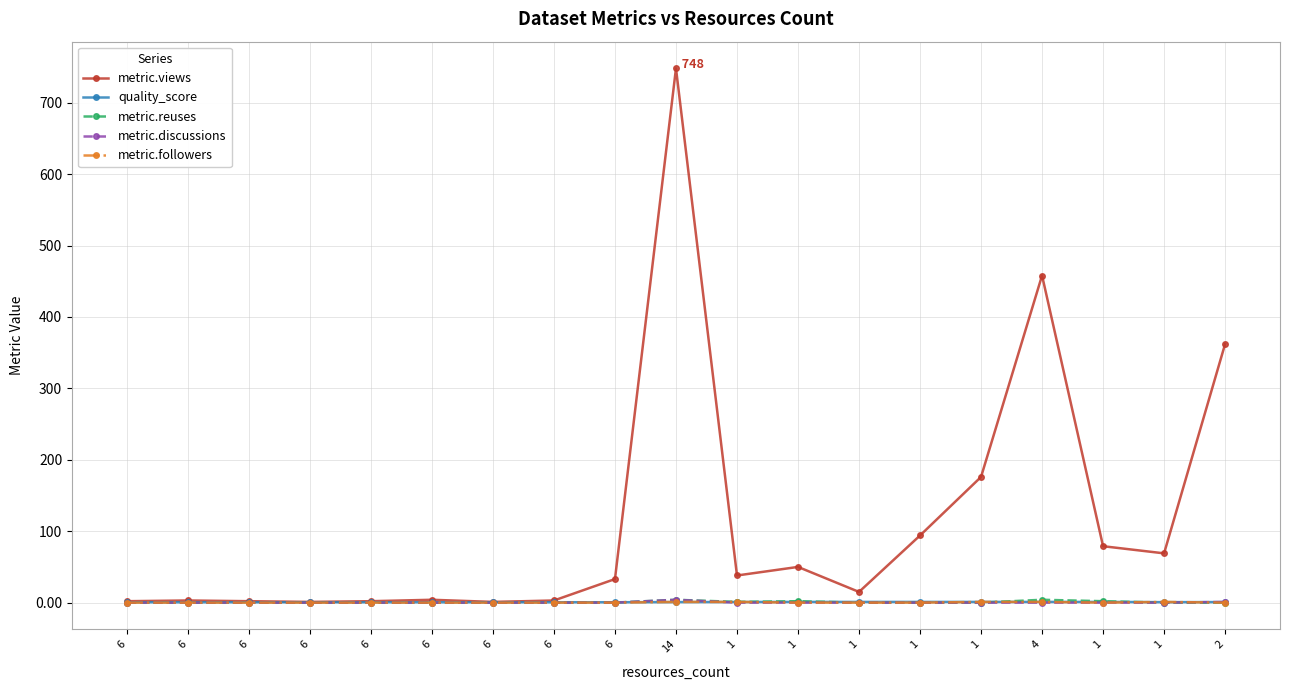

Does the chart have visible grid lines?

Yes